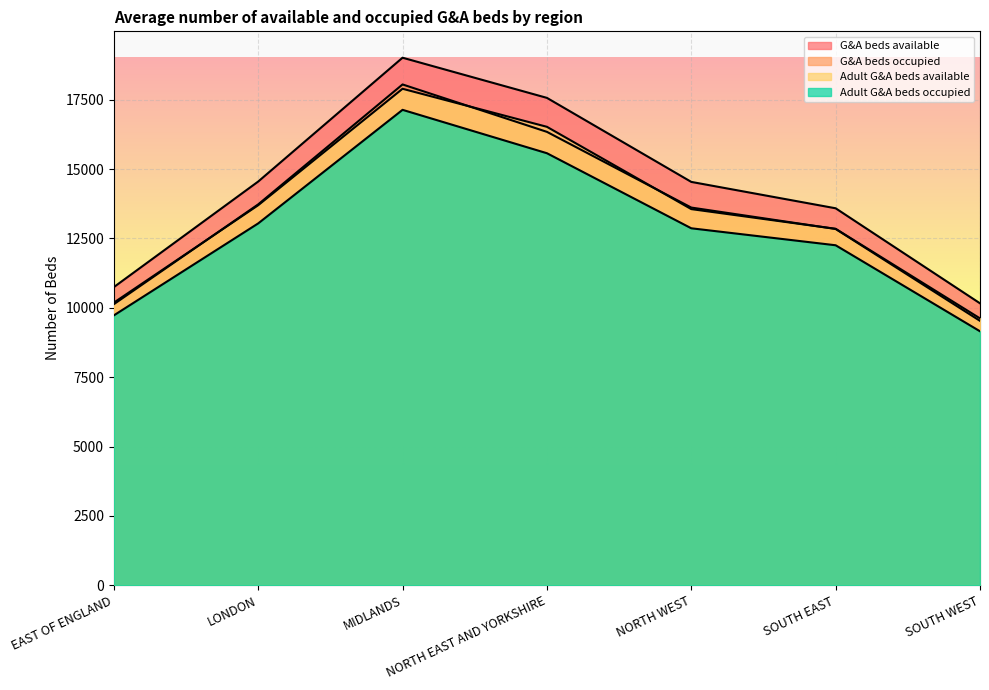

Between which two adjacent categories do G&A beds occupied and Adult G&A beds available first intersect?

EAST OF ENGLAND and LONDON